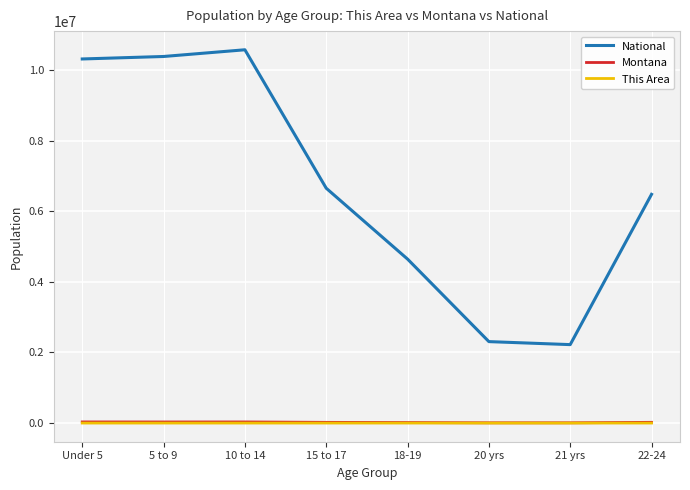

True or false: National and This Area cross at least once.

False